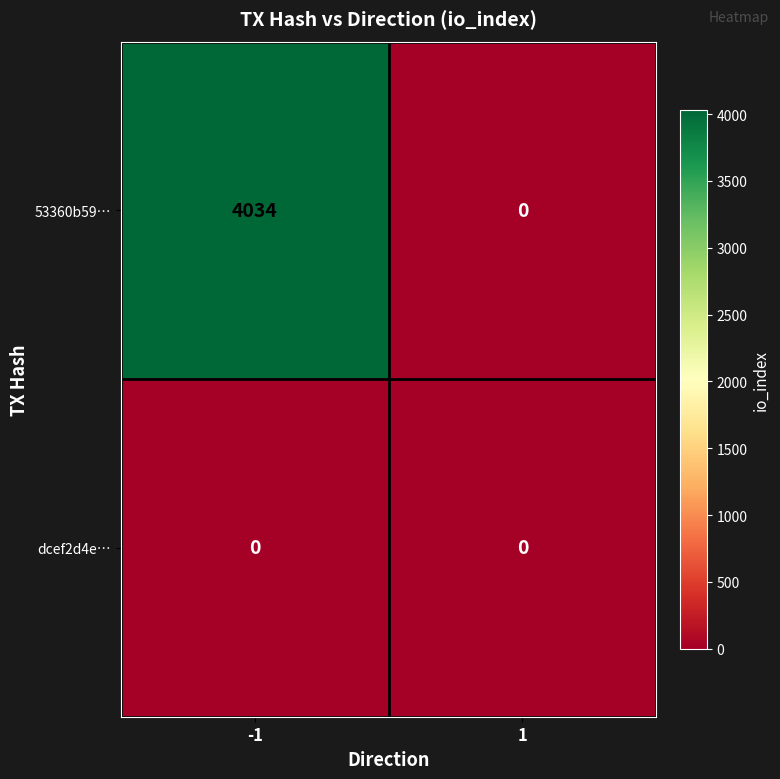

How many categories are shown in the chart?

2